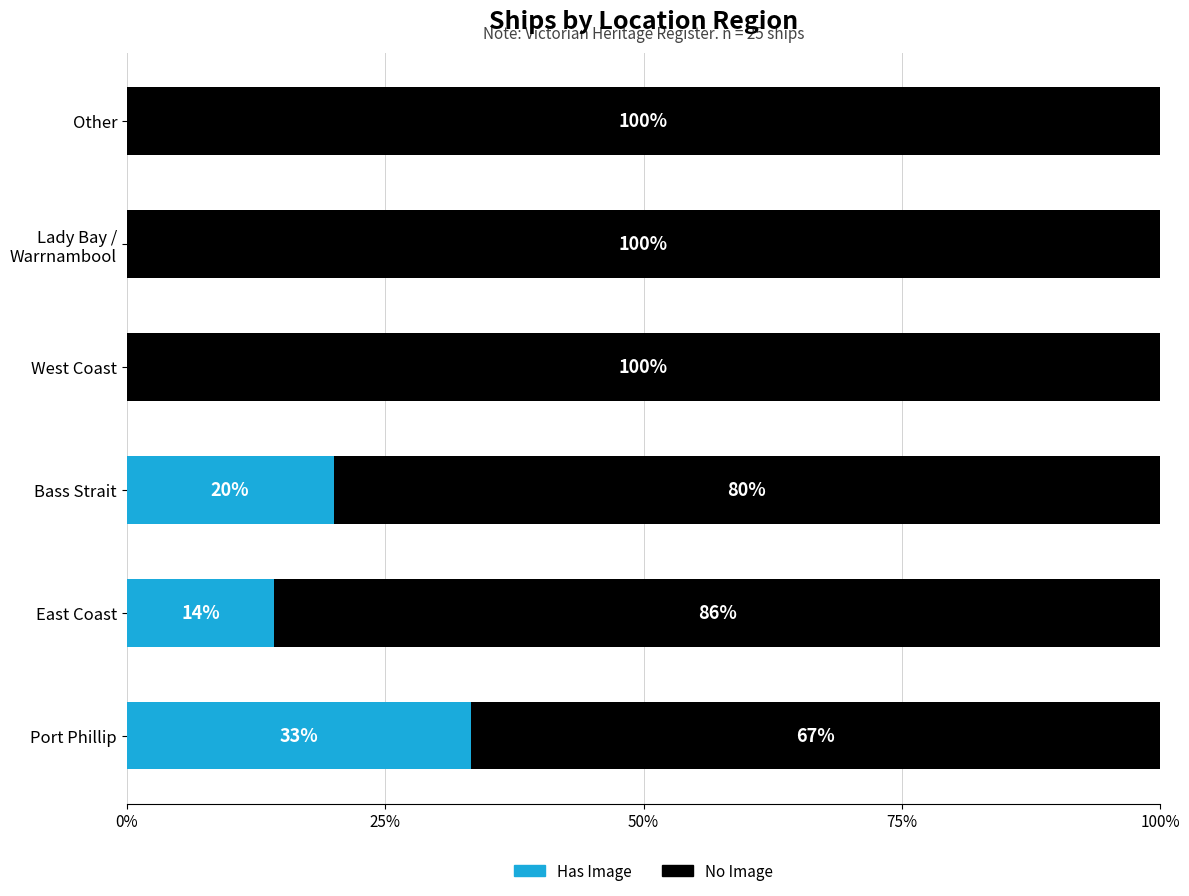

Where is Has Image nearest to the value 16?

East Coast